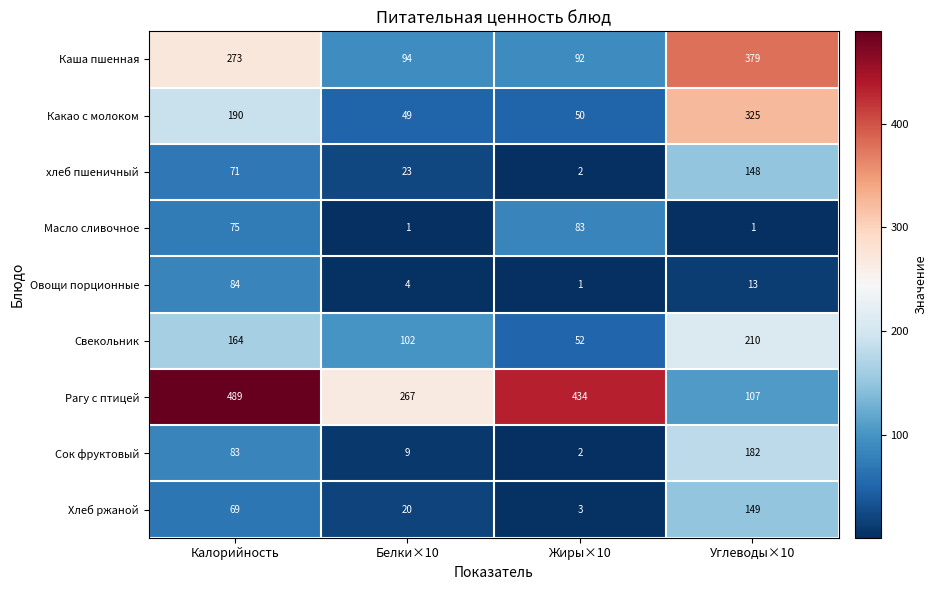

What is the approximate value of хлеб пшеничный at Углеводы×10?

148